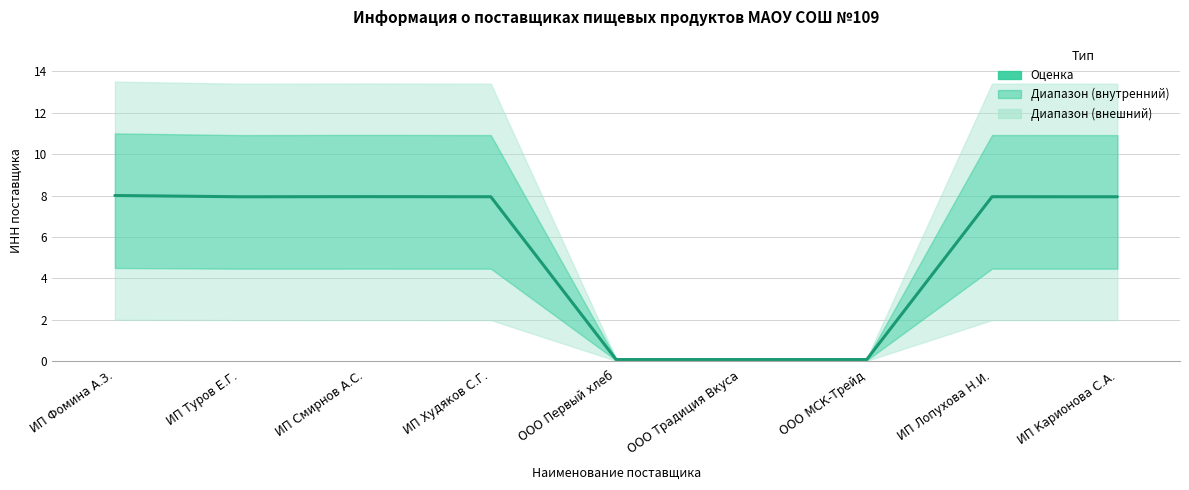

Reading left to right, what are all the values shown in this chart?

ИП Фомина А.З.=8.0	ИП Туров Е.Г.=7.9	ИП Смирнов А.С.=7.9	ИП Худяков С.Г.=7.9	ООО Первый хлеб=0.1	ООО Традиция Вкуса=0.1	ООО МСК-Трейд=0.1	ИП Лопухова Н.И.=7.9	ИП Карионова С.А.=7.9